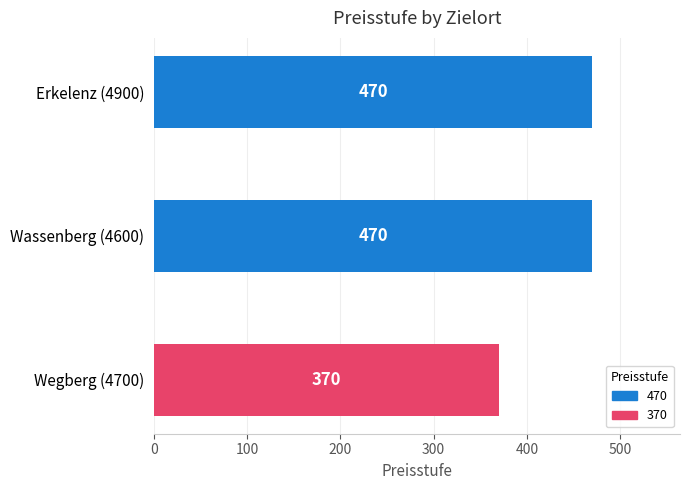

What is the change in value from Erkelenz (4900) to Wegberg (4700)?

-100